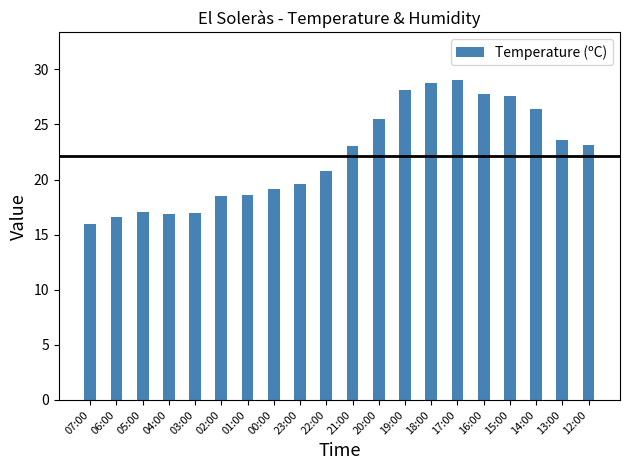

Are the bars horizontal?

No